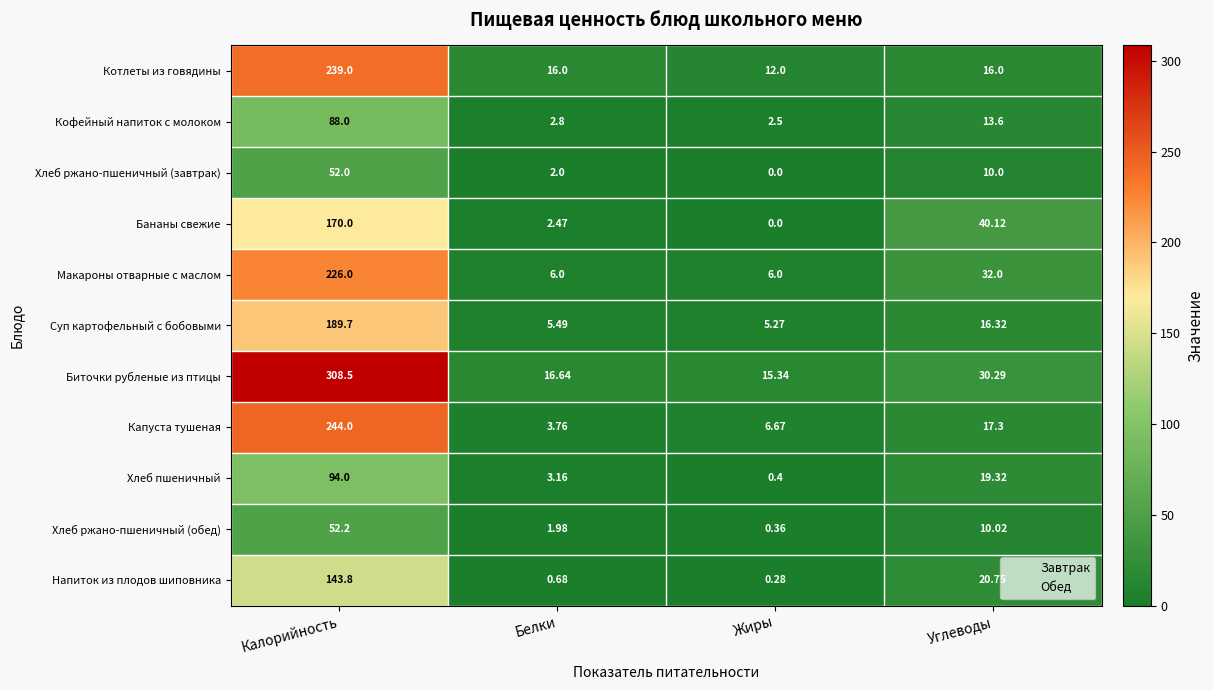

Which series has the widest spread of values?

Биточки рубленые из птицы